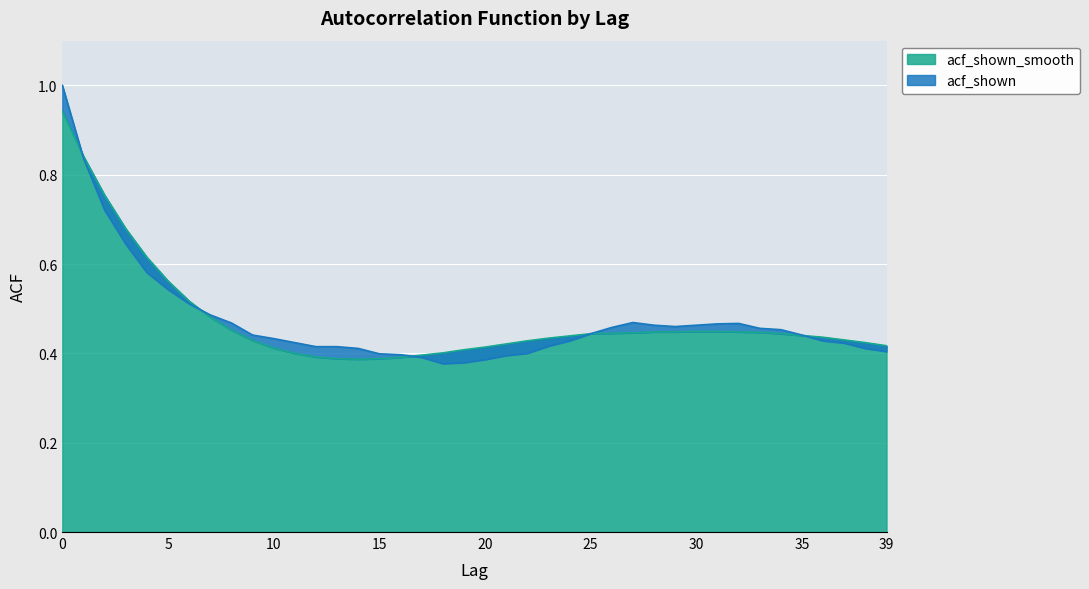

Is the value of acf_shown at 34 greater than the value of acf_shown_smooth at 34?

Yes